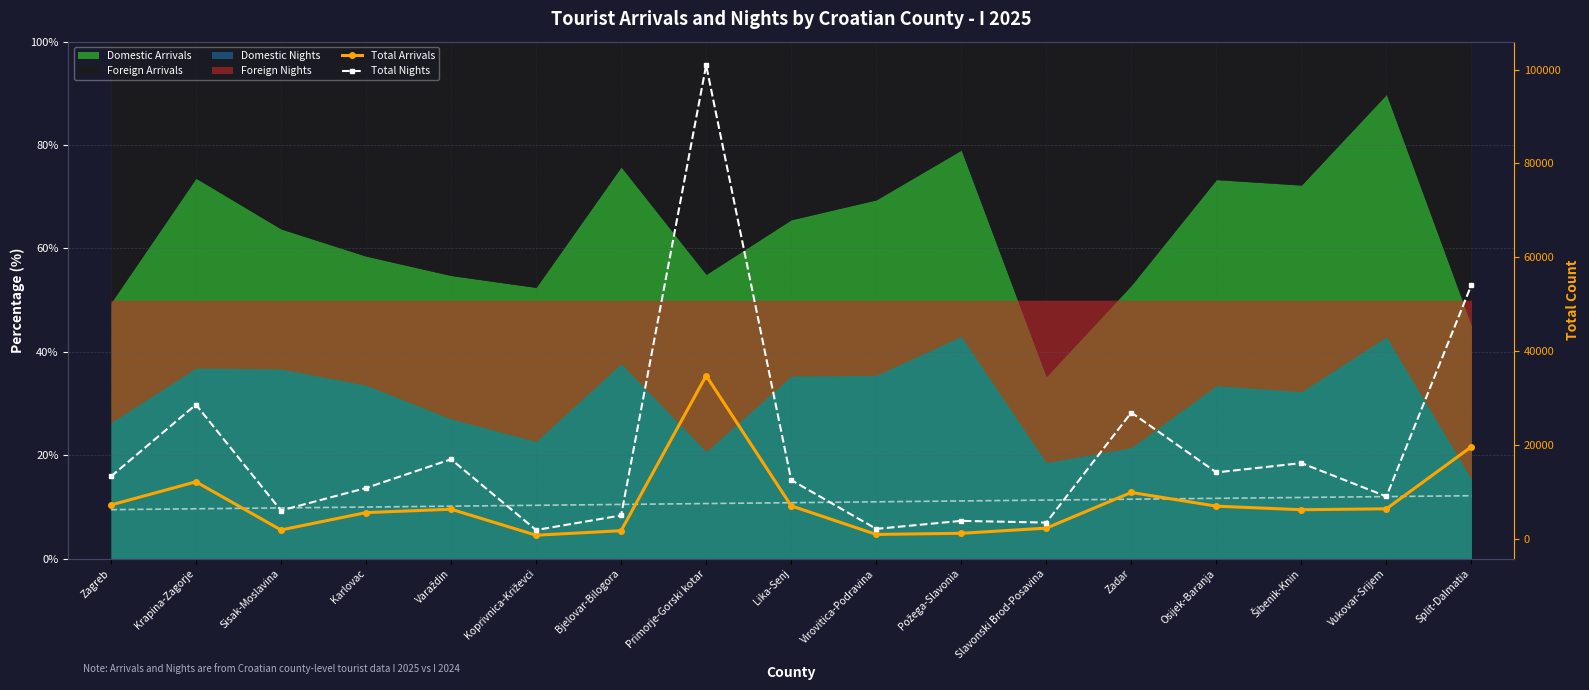

What is the label of the 8th point from the left?

Primorje-Gorski kotar